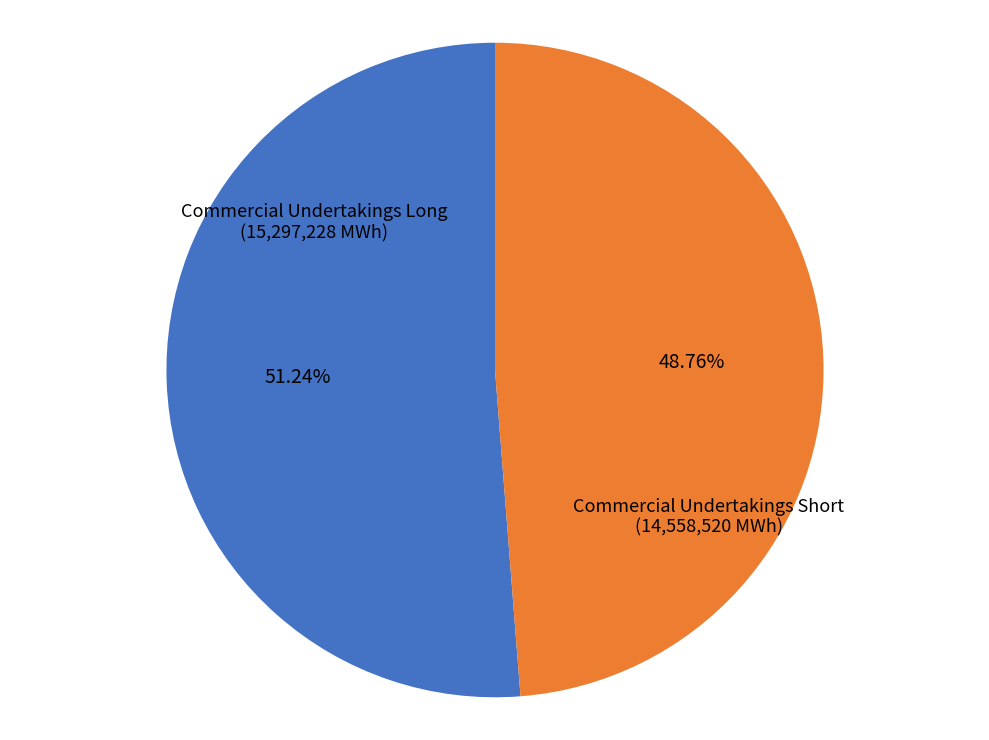

Rank the categories by value from lowest to highest.

Commercial Undertakings Short, Commercial Undertakings Long